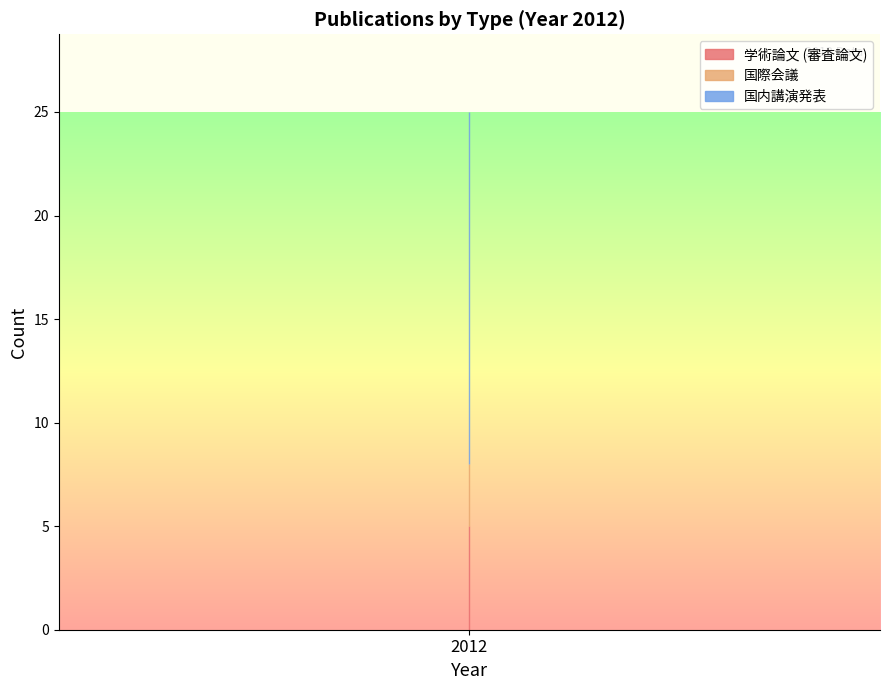

How many lines are shown in the chart?

3